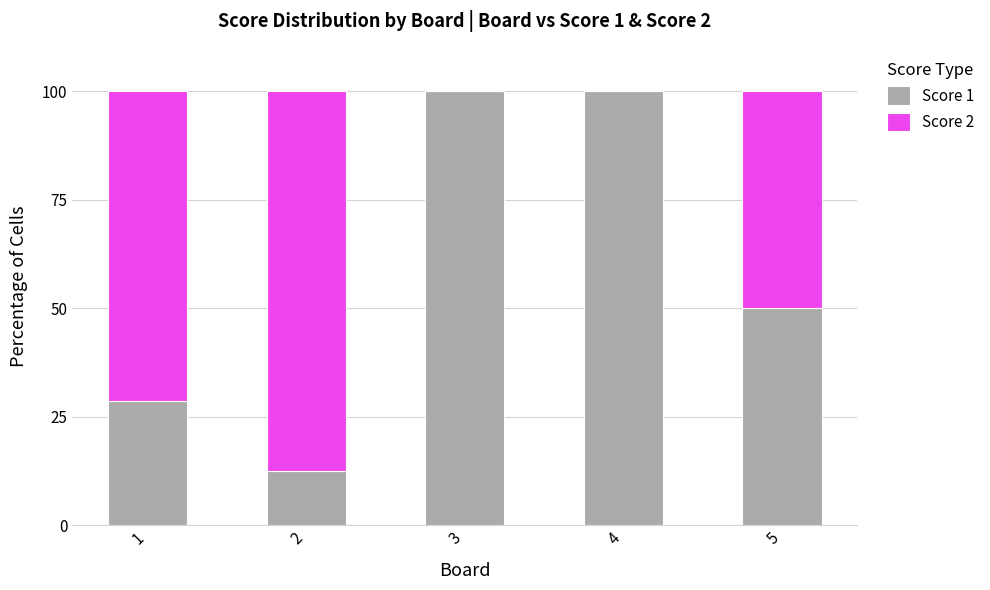

What is the maximum value for Score 1?

100.0